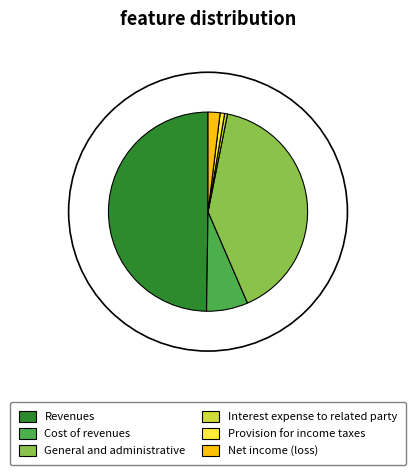

What percentage is the Net income (loss) slice, to the nearest percent?

2%